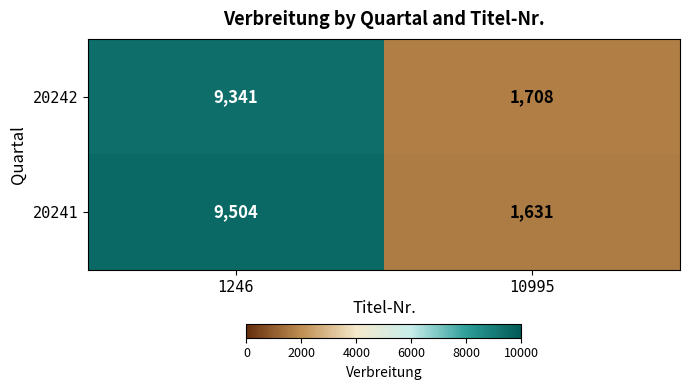

Rank the series at 1246 from lowest to highest value.

20242, 20241